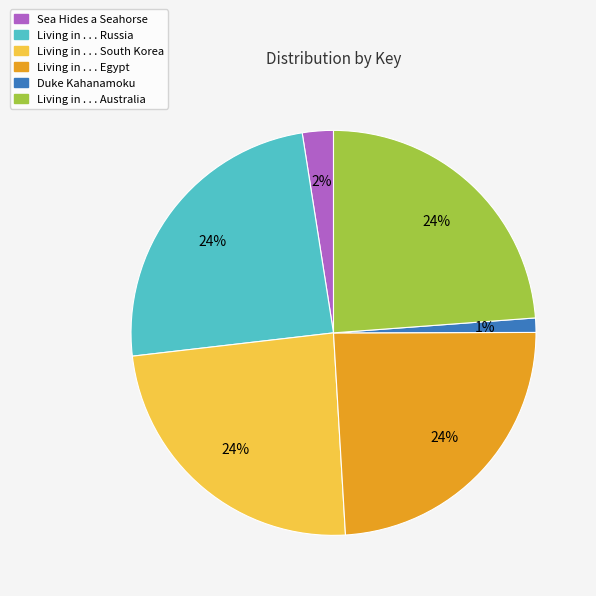

The Living in . . . South Korea slice represents 24% of the pie. True or false?

True